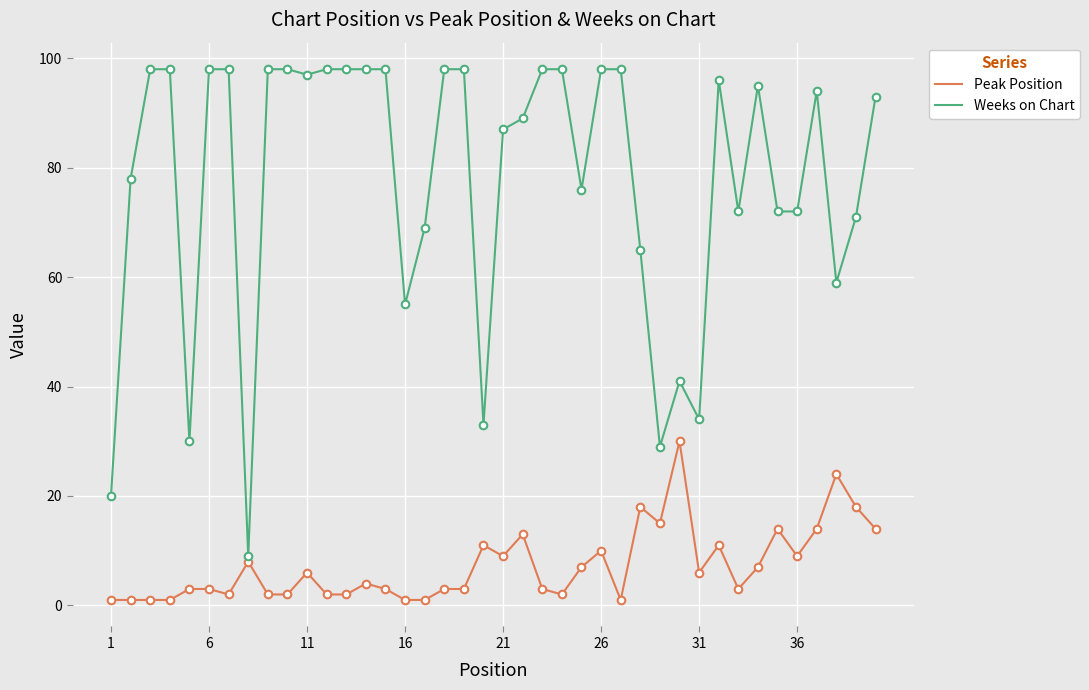

Which series has the largest total across all categories?

Weeks on Chart